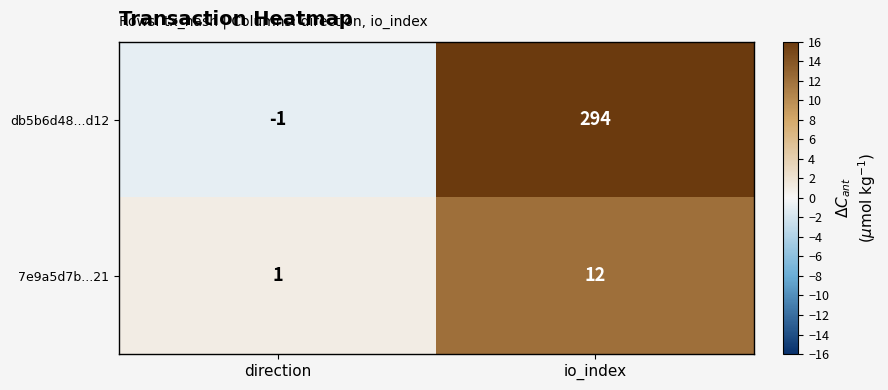

Which series has the widest spread of values?

db5b6d48...d12